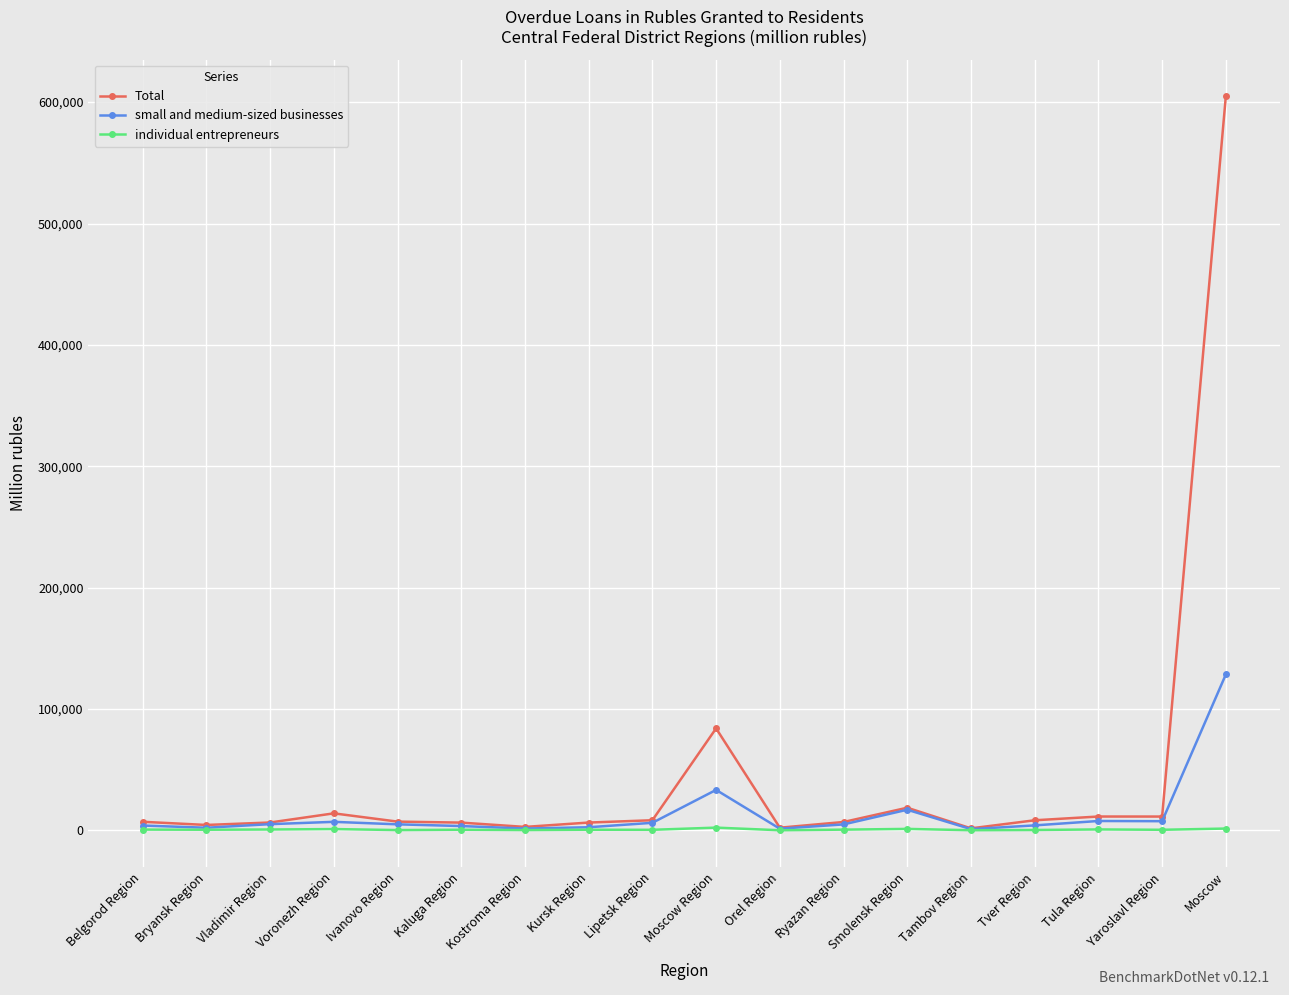

At which label does small and medium-sized businesses first exceed 5061?

Vladimir Region